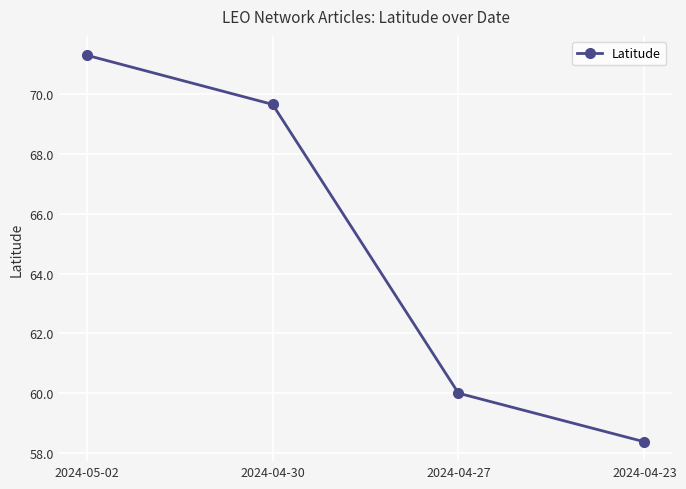

List the labels in order of value, largest first.

2024-05-02, 2024-04-30, 2024-04-27, 2024-04-23